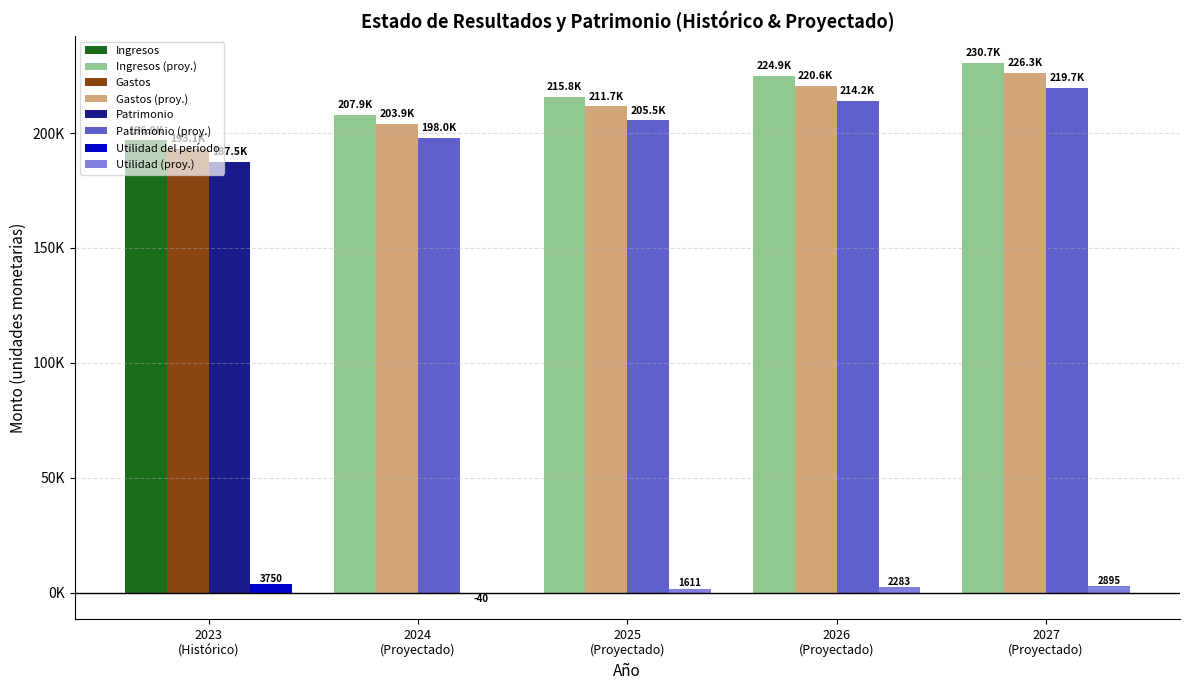

Reading left to right, transcribe all the data shown in this chart.

Año base (observado) 2023: 196875.0	193125.0	187500.0	3750.0
2024: 207900.0	203940.0	198000.0	-40.0
2025: 215806.5	211695.9	205530.0	1610.6
2026: 224860.5	220577.5	214152.9	2283.1
2027: 230720.6	226325.9	219733.9	2894.7